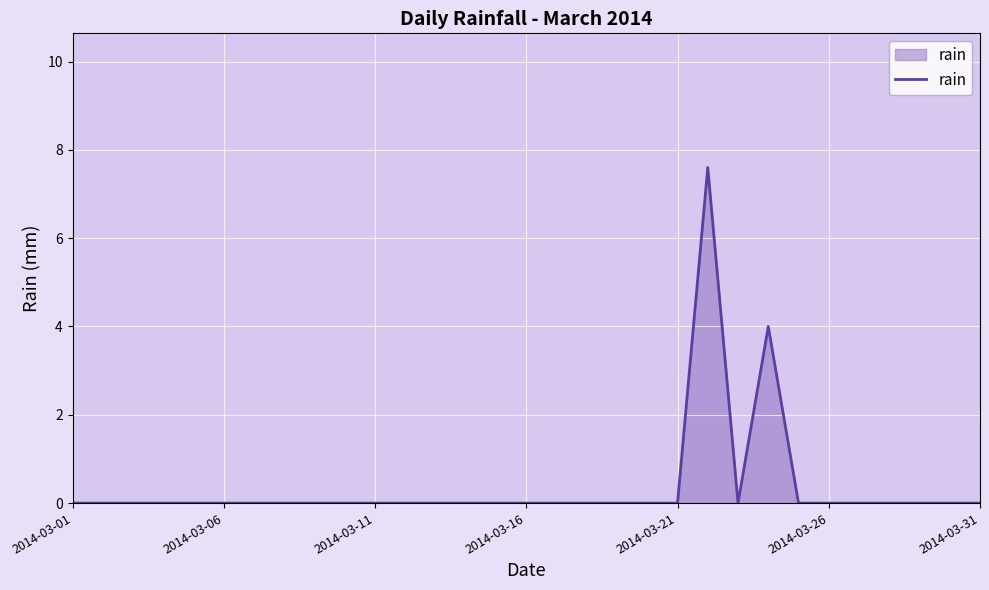

What is the difference between the maximum and minimum values?

7.6